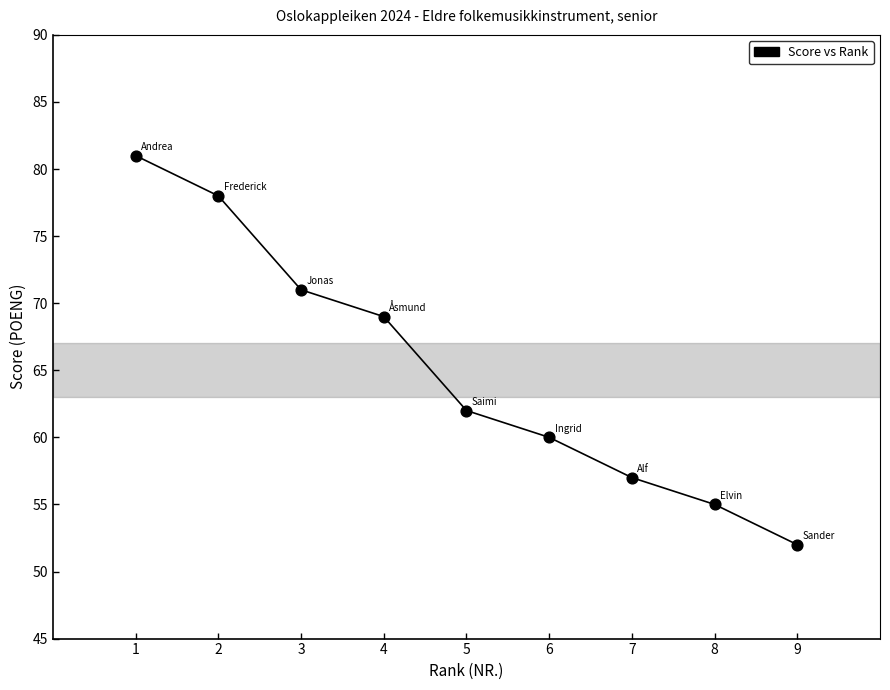

What is the average Y value?

65